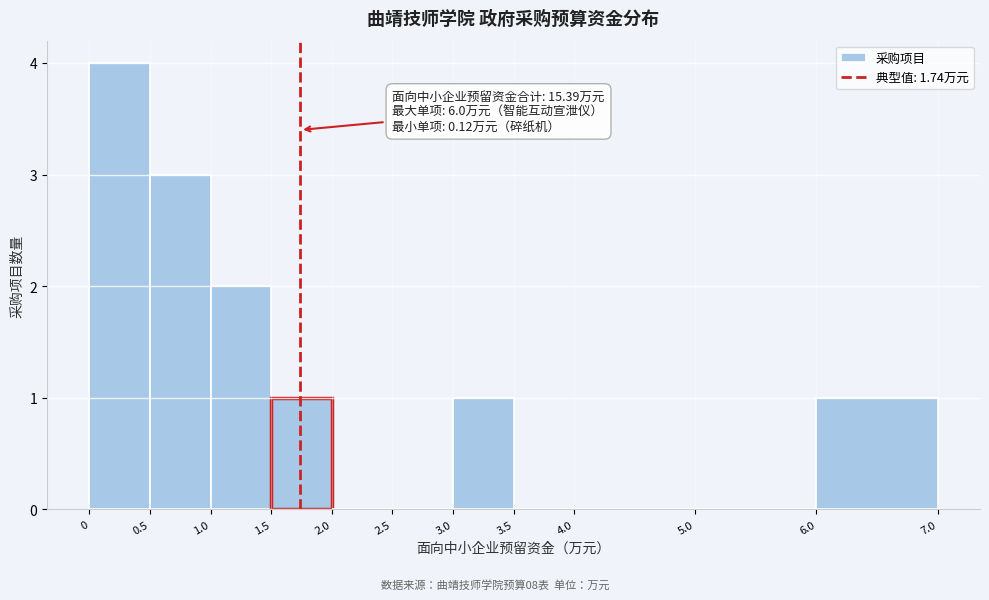

Over which range of the x-axis is the bar tallest?

0 to 0.5